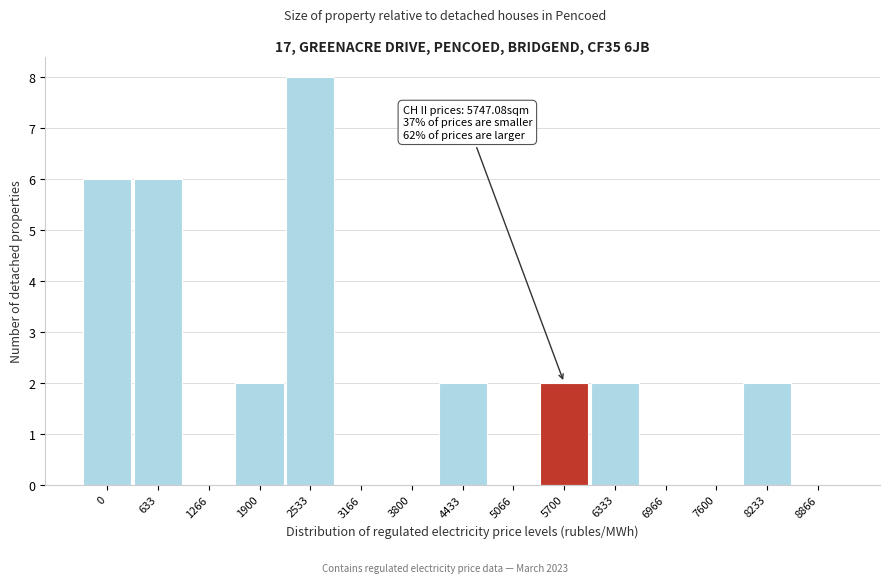

Reading left to right, list all the values displayed in this chart.

0=6	633=6	1266=0	1900=2	2533=8	3166=0	3800=0	4433=2	5066=0	5700=2	6333=2	6966=0	7600=0	8233=2	8866=0